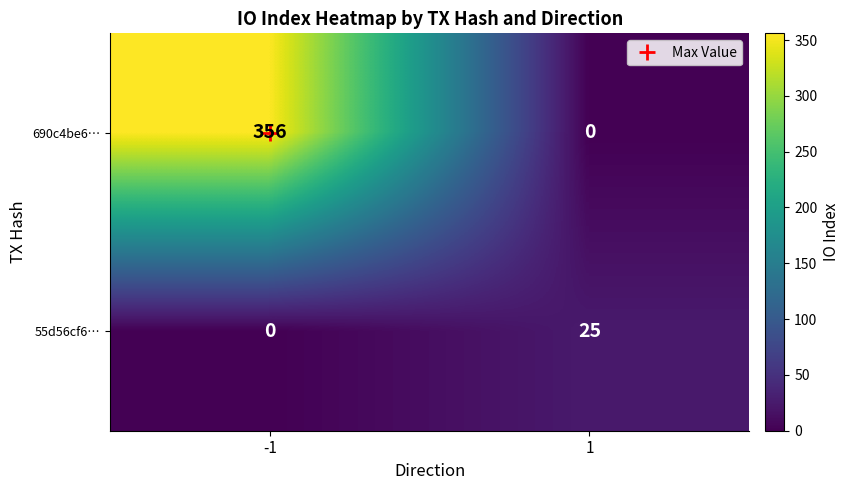

List the labels in order of 690c4be6… value, largest first.

-1, 1